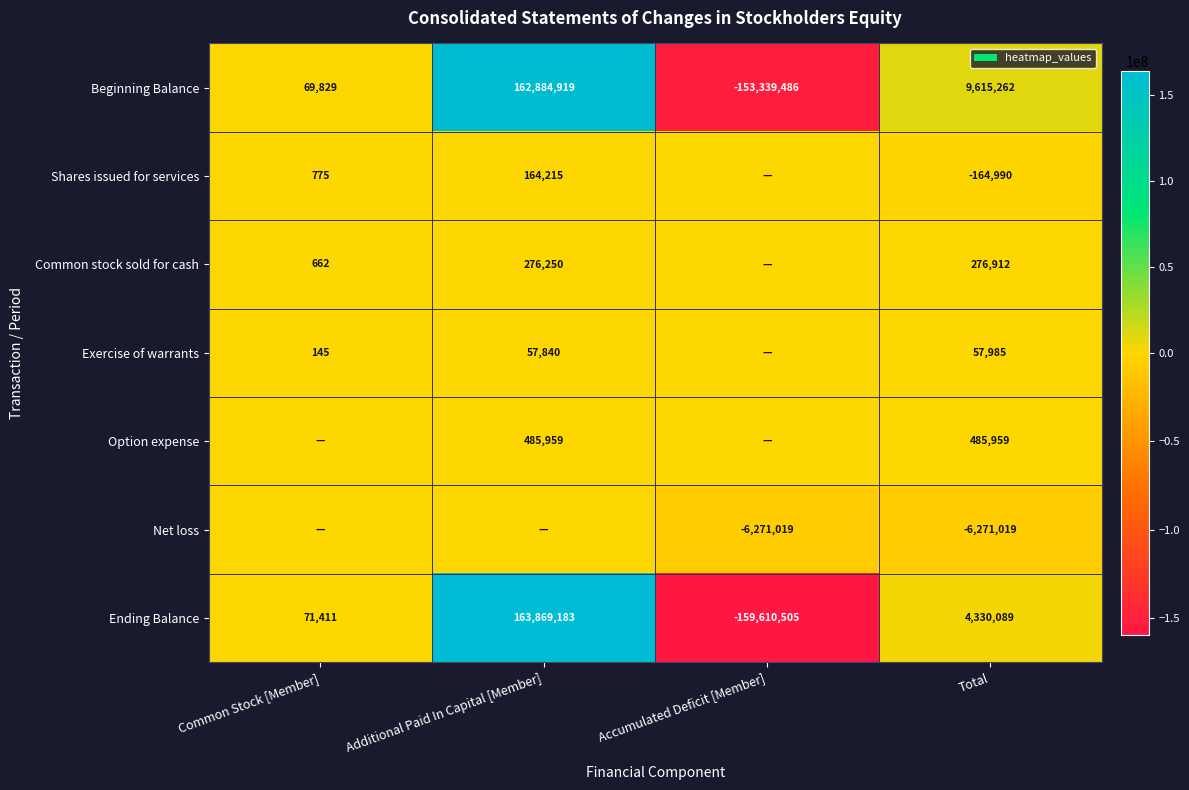

Is it true that Beginning Balance equals 92367 at Common Stock [Member]?

False